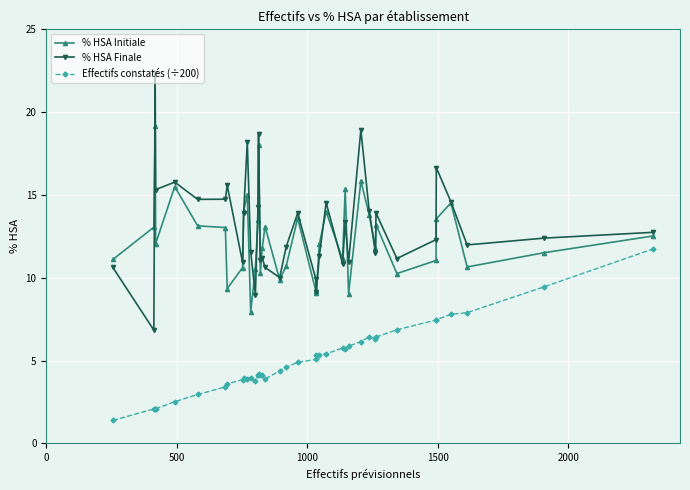

What is the value of the % HSA Finale point at the 11th from the left?

18.2